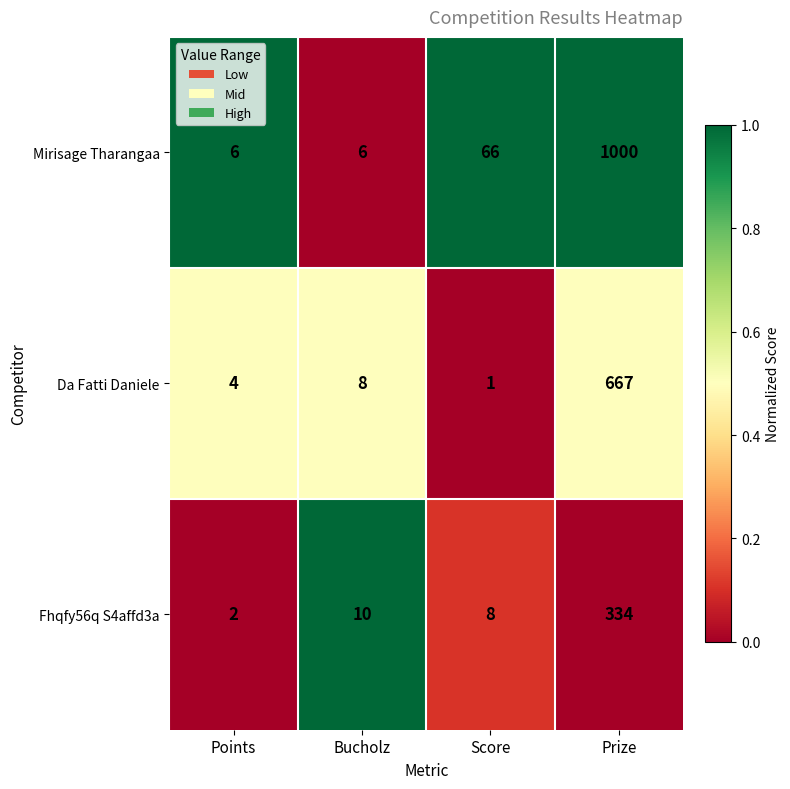

Reading left to right, transcribe all the data shown in this chart.

Mirisage Tharangaa: Points=6	Bucholz=6	Score=66	Prize=1000
Da Fatti Daniele: Points=4	Bucholz=8	Score=1	Prize=667
Fhqfy56q S4affd3a: Points=2	Bucholz=10	Score=8	Prize=334